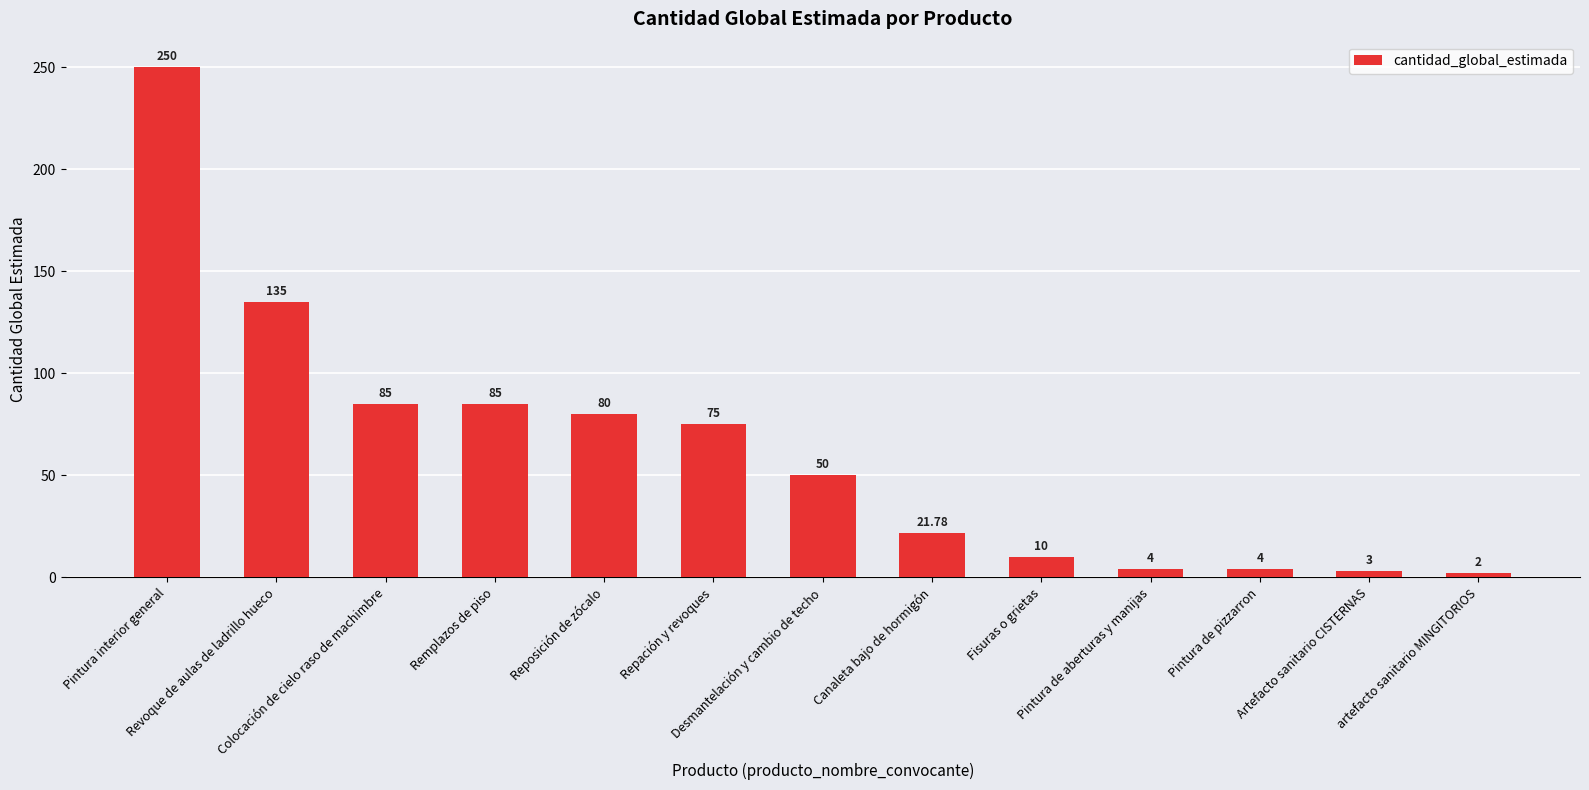

Between Pintura interior general and artefacto sanitario MINGITORIOS, which is larger?

Pintura interior general